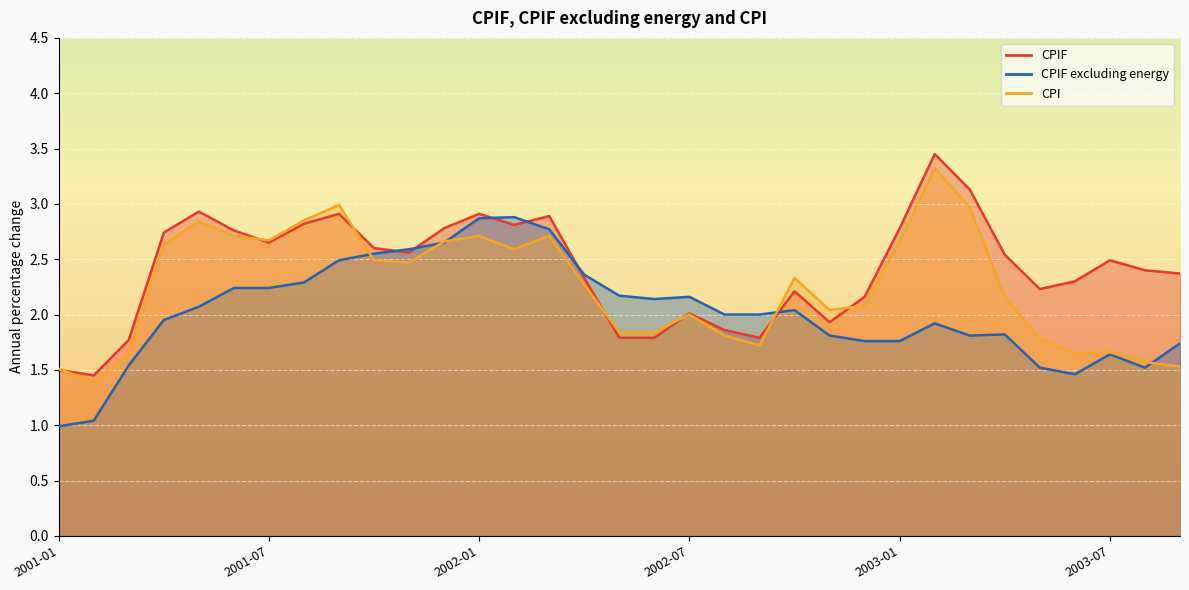

In CPI, how many points are lower than both neighbors (excluding endpoints)?

7